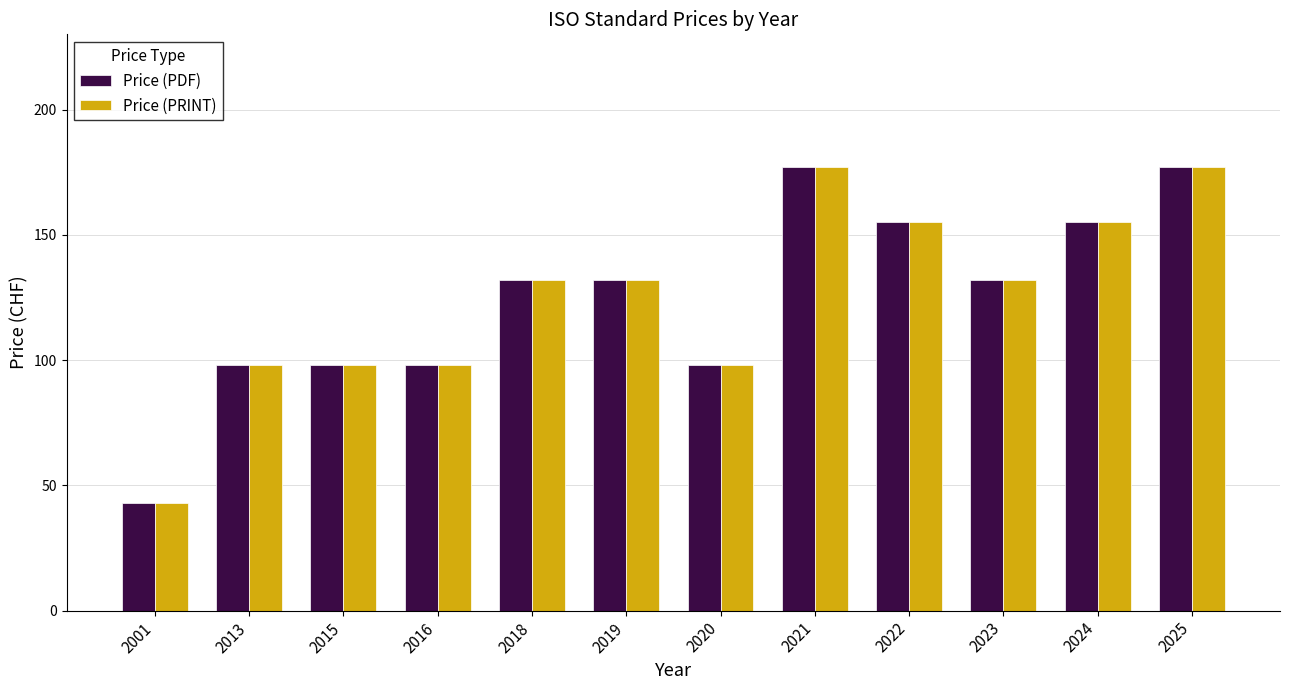

What are all the series names shown in the legend?

Price (PDF), Price (PRINT)